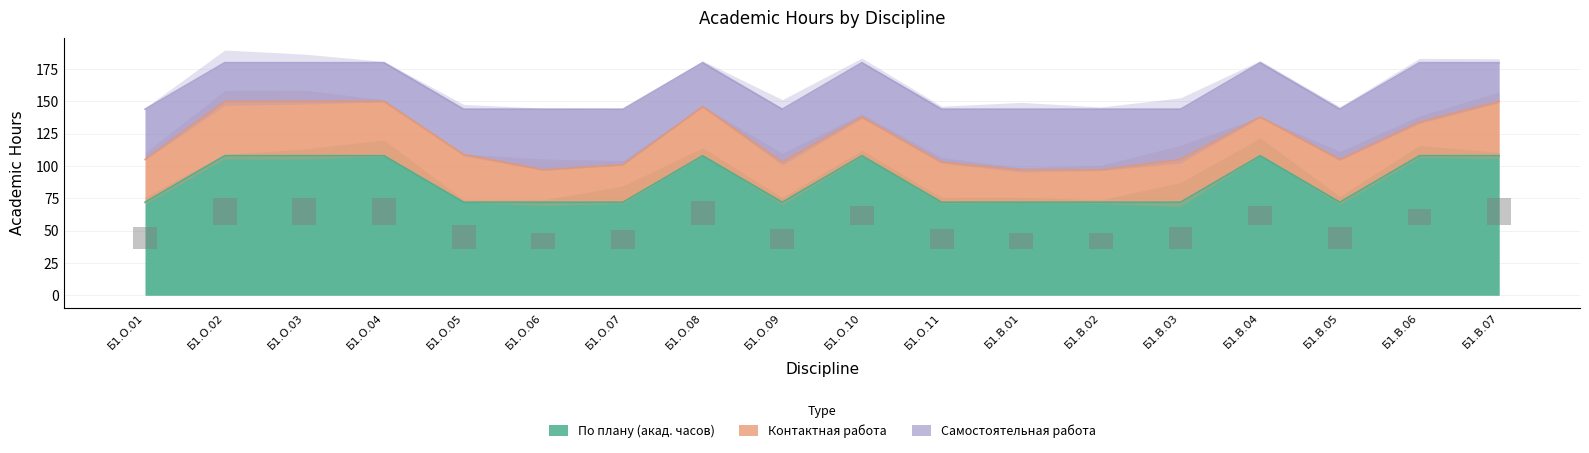

The value of По плану (акад. часов) at Б1.В.03 is 33. True or false?

False